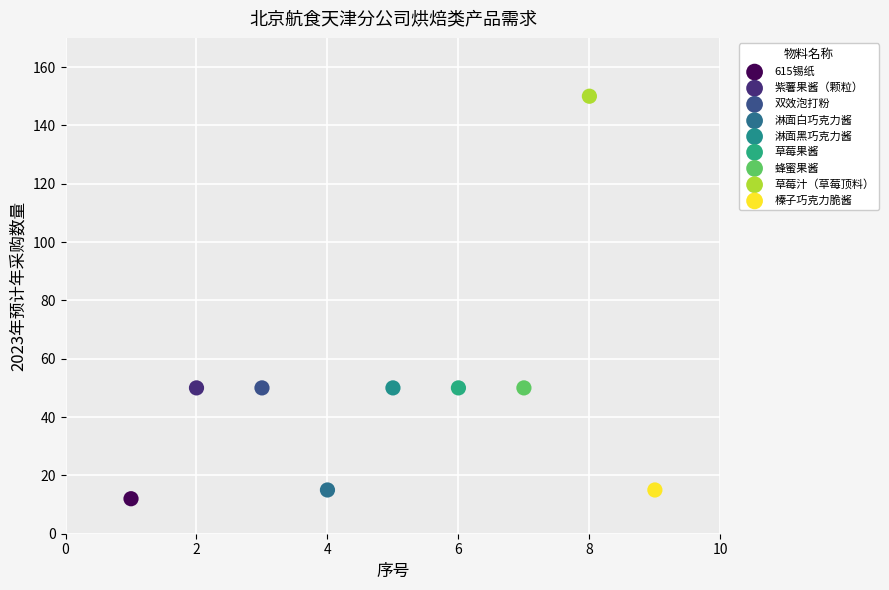

What are all the series names shown in the legend?

615锡纸, 紫薯果酱（颗粒）, 双效泡打粉, 淋面白巧克力酱, 淋面黑巧克力酱, 草莓果酱, 蜂蜜果酱, 草莓汁（草莓顶料）, 榛子巧克力脆酱